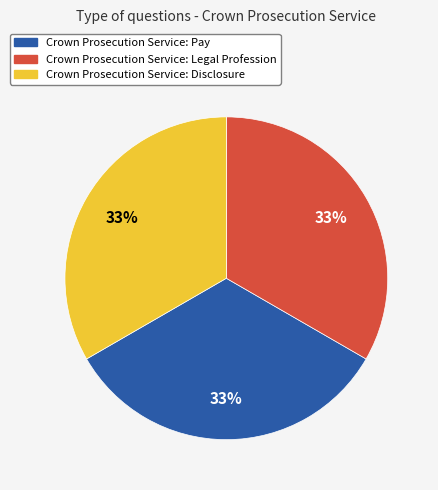

Does Crown Prosecution Service: Disclosure represent more than half of the total?

No